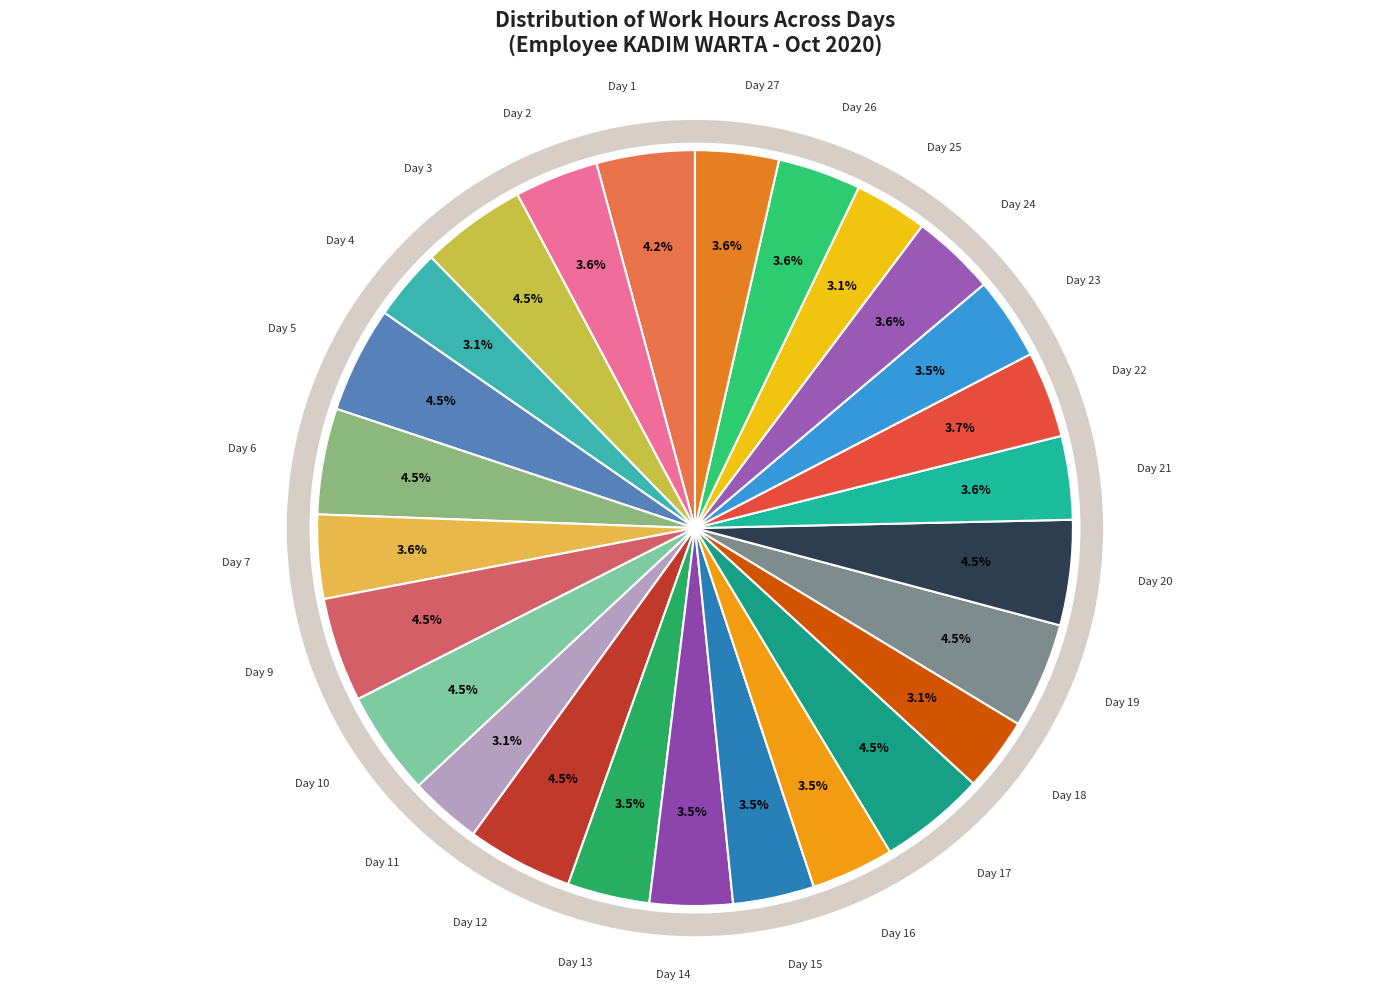

Which slice is the smallest?

Day 4